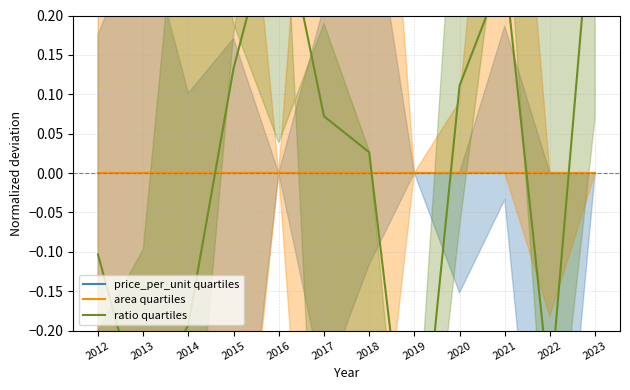

How many series are shown in this chart?

3